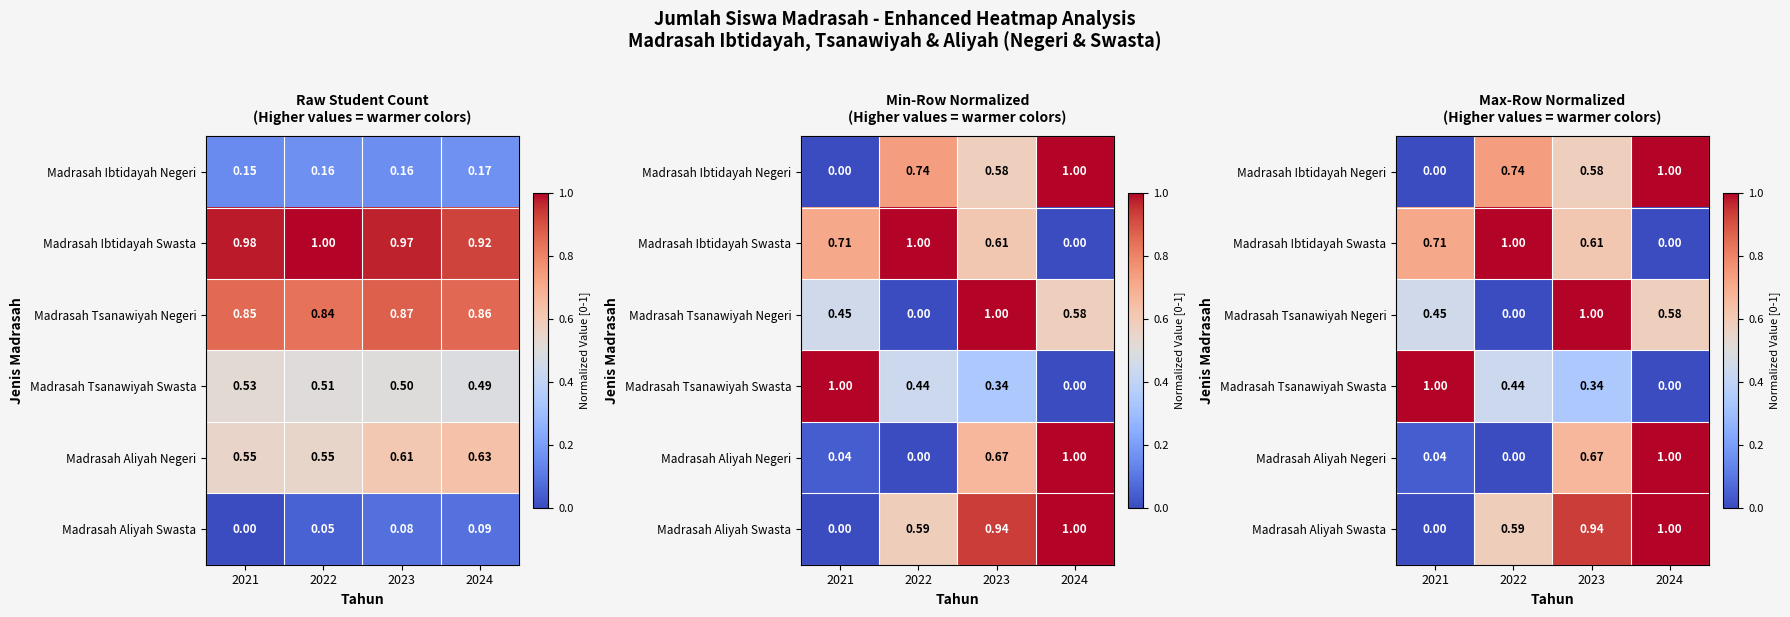

True or false: Madrasah Tsanawiyah Swasta has a value of 0.3 at 2023.

True